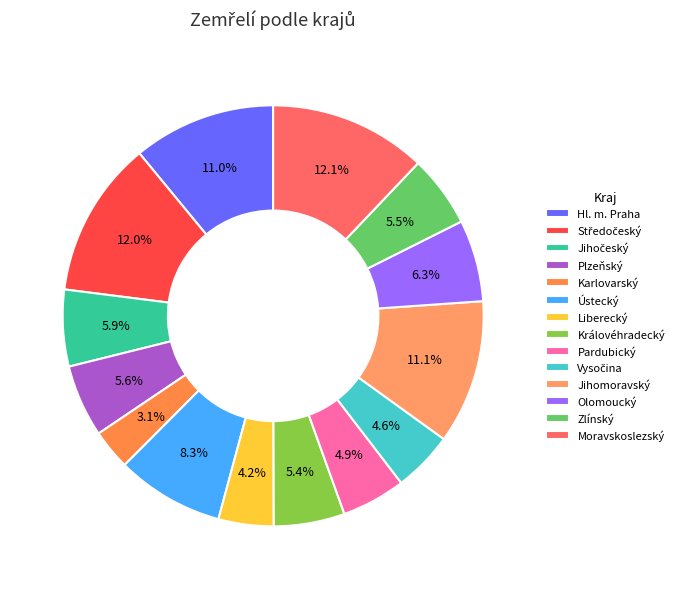

Approximately how many times larger is the value at Plzeňský compared to Moravskoslezský?

0.5